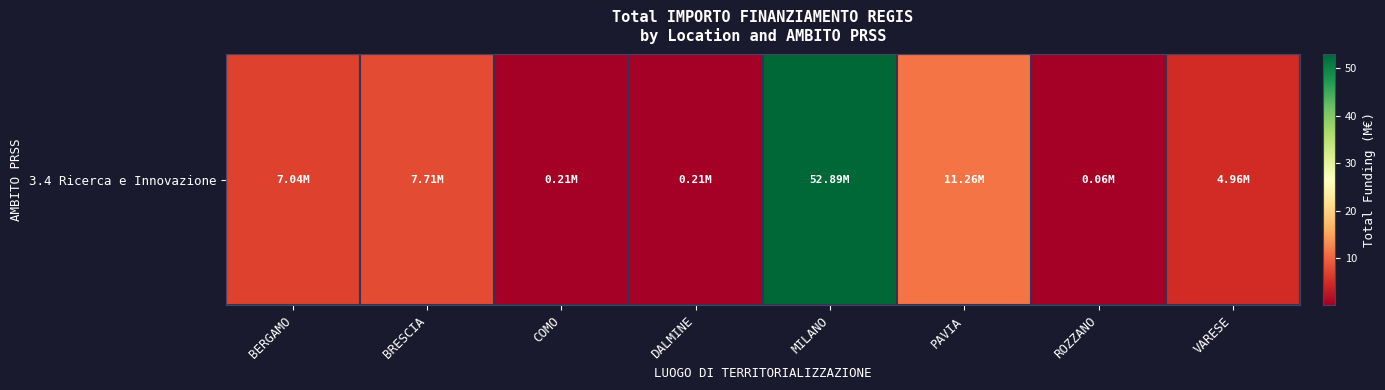

What is the sum of all values?

84.3